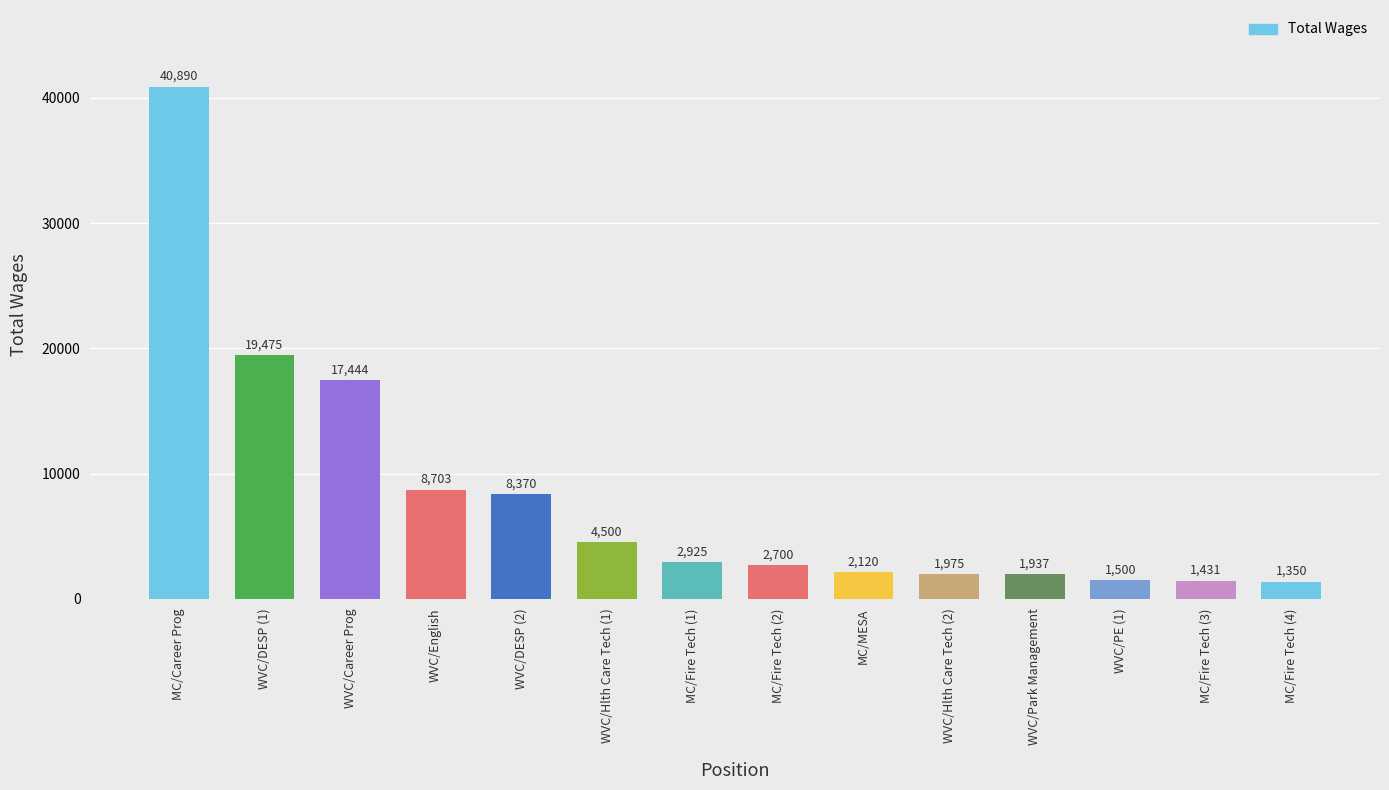

True or false: the data shows 1431 at MC/Fire Tech (3).

True